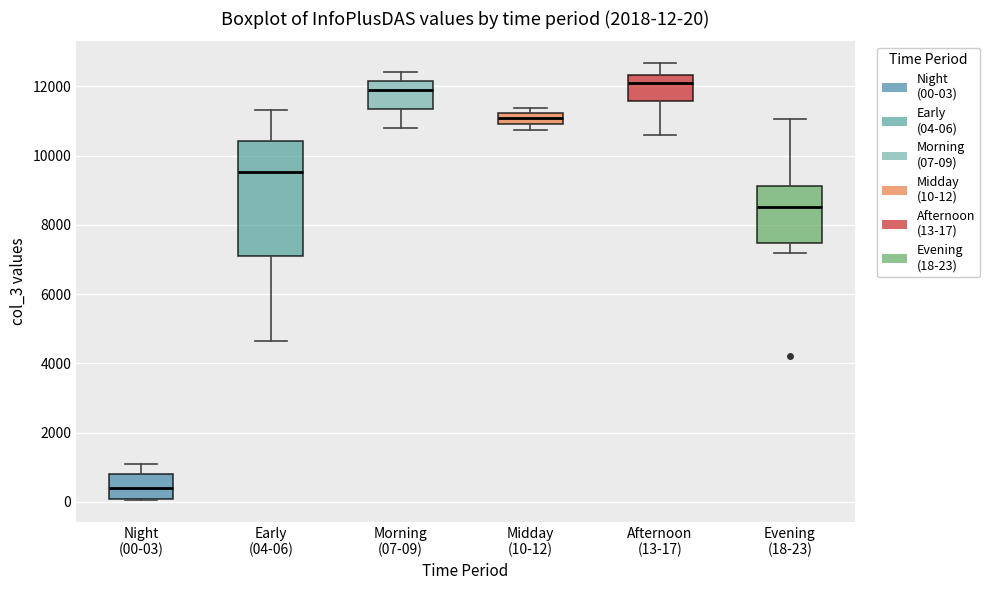

Which box has the lowest median line?

Night (00-03)